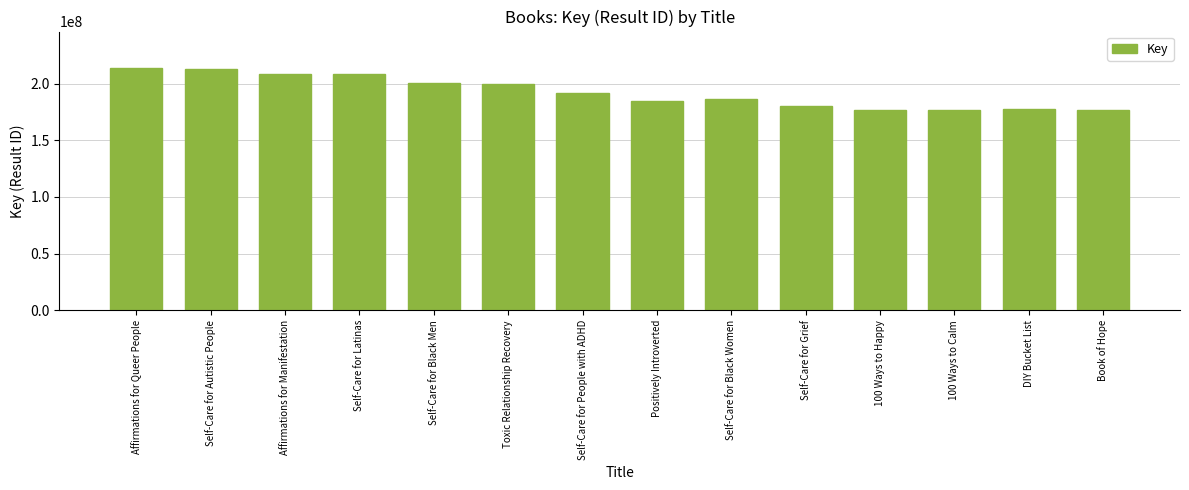

What is the change in value from Self-Care for Autistic People to Self-Care for People with ADHD?

-20944075